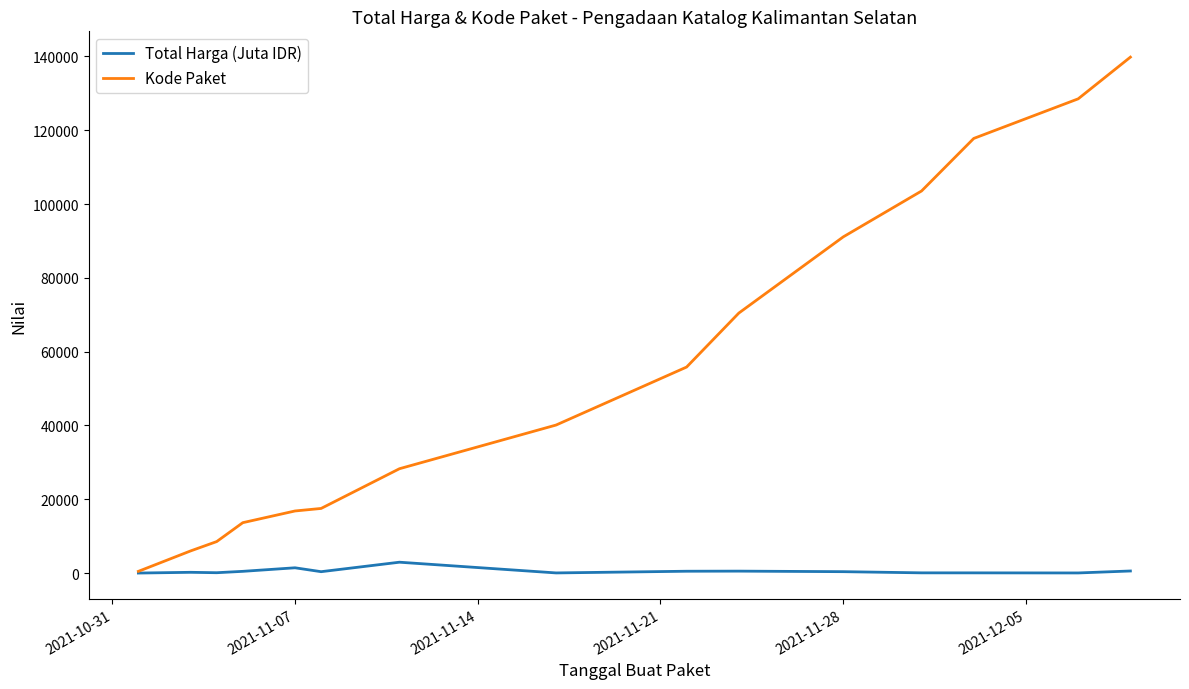

Which series has the largest total across all categories?

Kode Paket